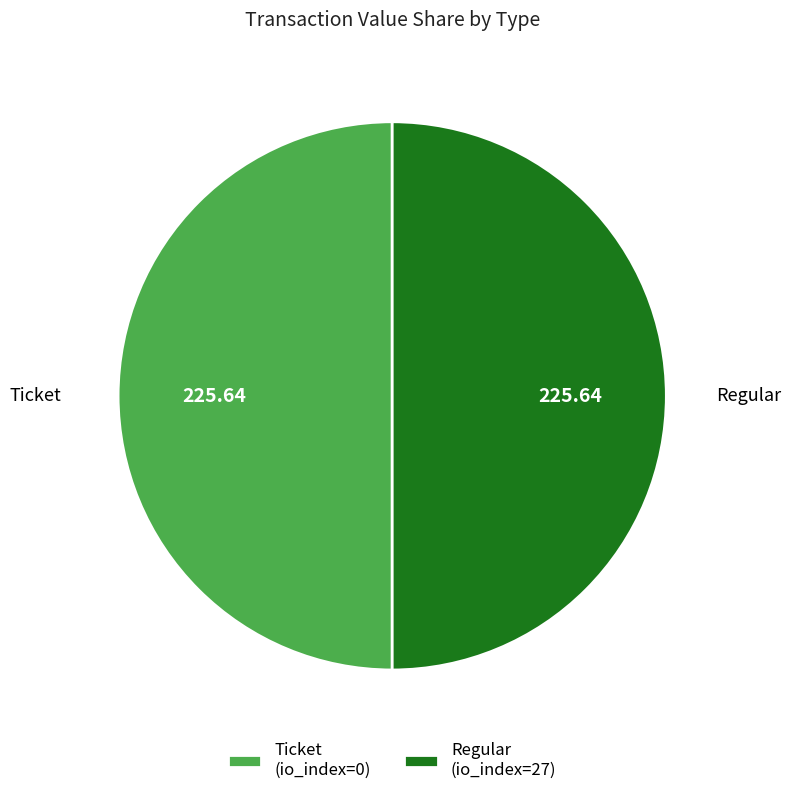

What is the ratio of the value at Regular (io_index=27) to the value at Ticket (io_index=0)?

1.0